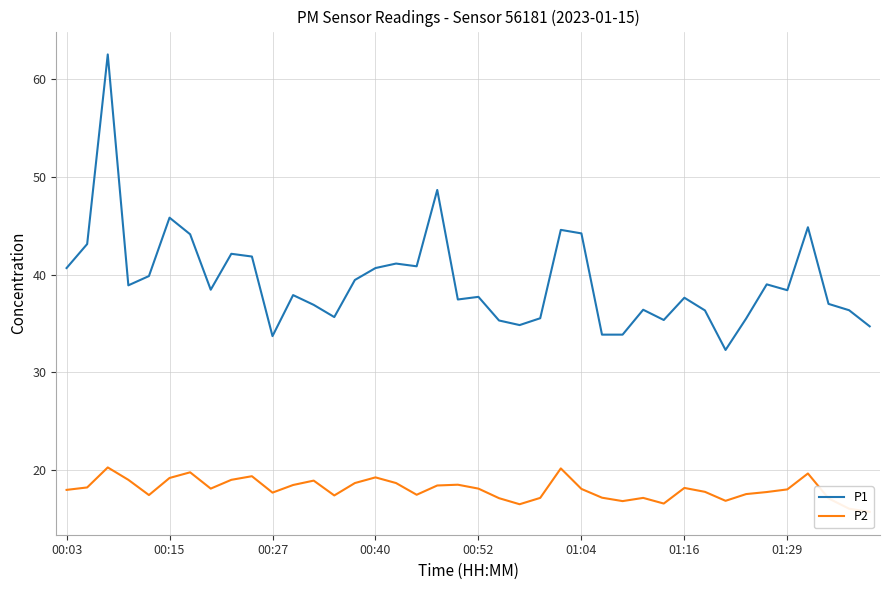

True or false: P1 has a value of 40.7 at 00:03.

True